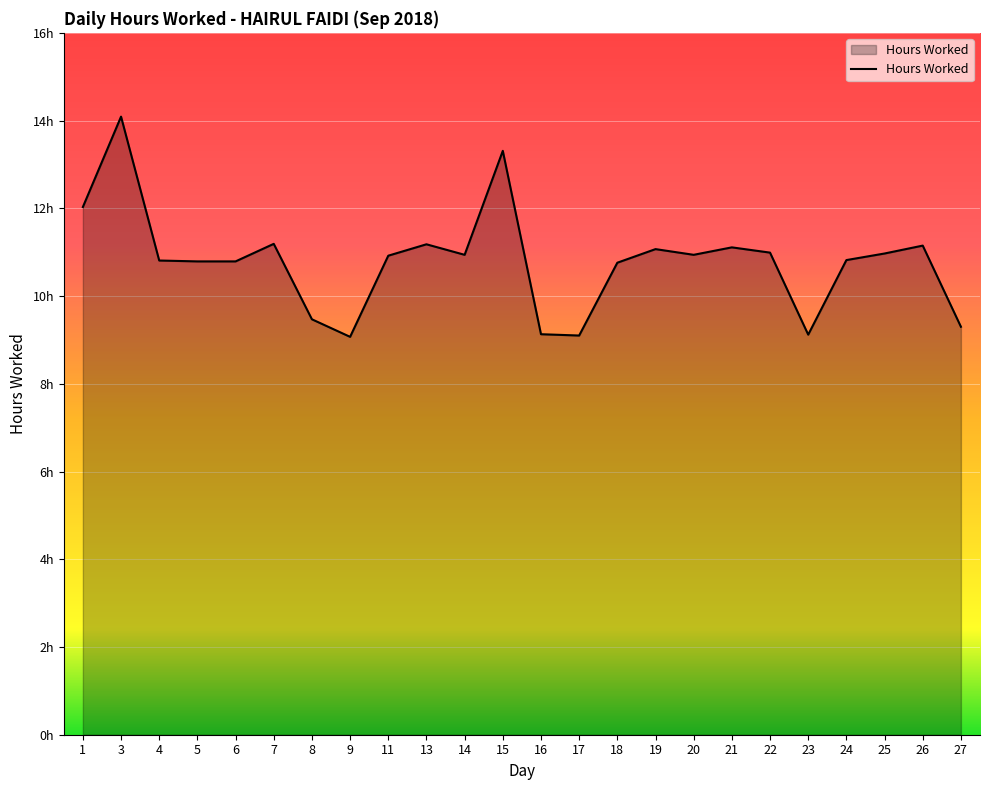

List the labels in order of value, smallest first.

9, 17, 23, 16, 27, 8, 18, 5, 6, 4, 24, 11, 14, 20, 25, 22, 19, 21, 26, 13, 7, 1, 15, 3